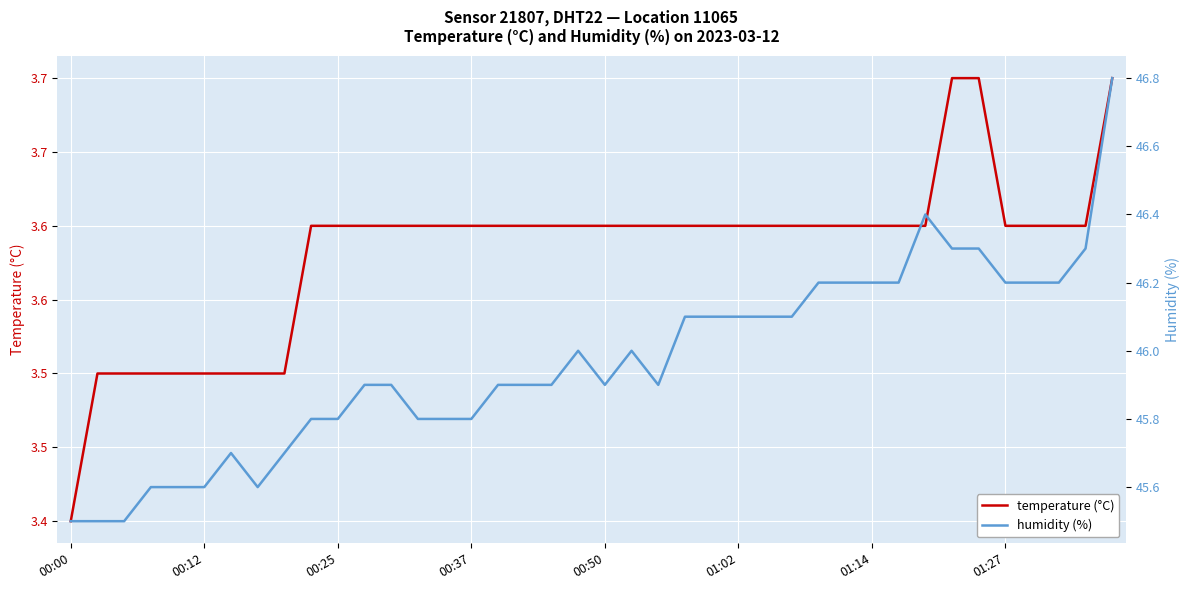

How many interior local peaks does the humidity (%) series have?

4